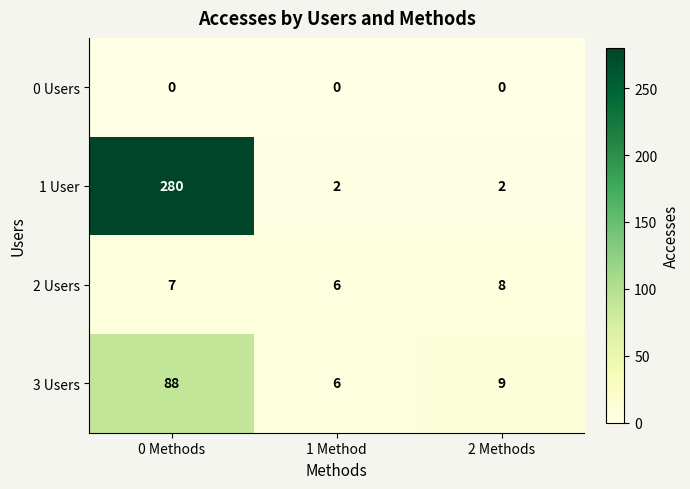

What is the difference between the highest and lowest values at 0 Methods?

280